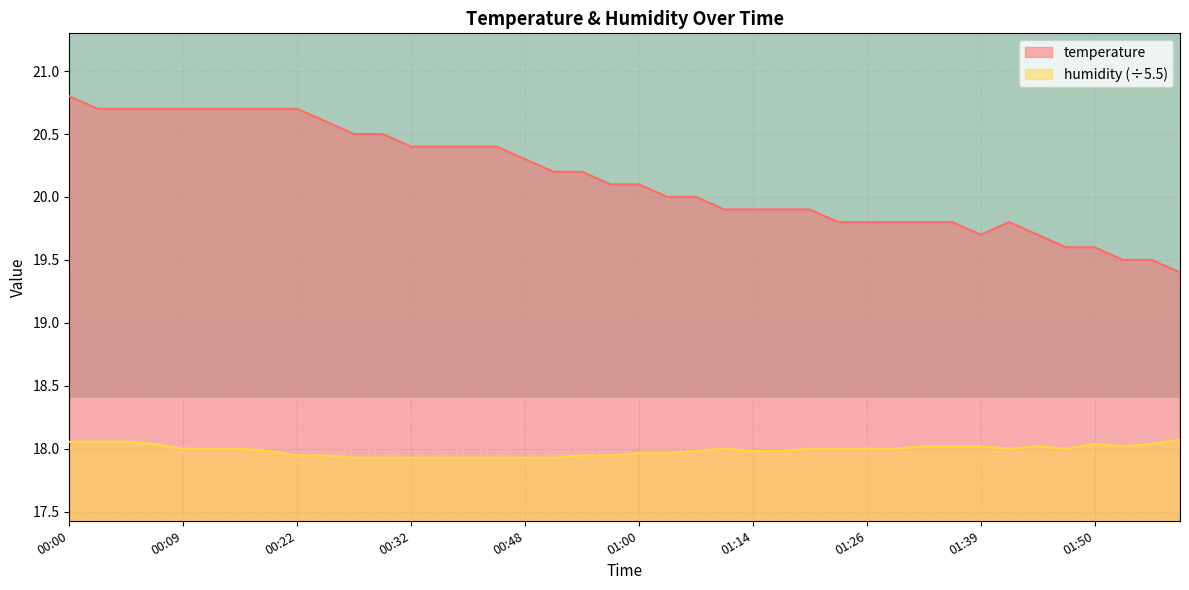

How many lines are shown in the chart?

2